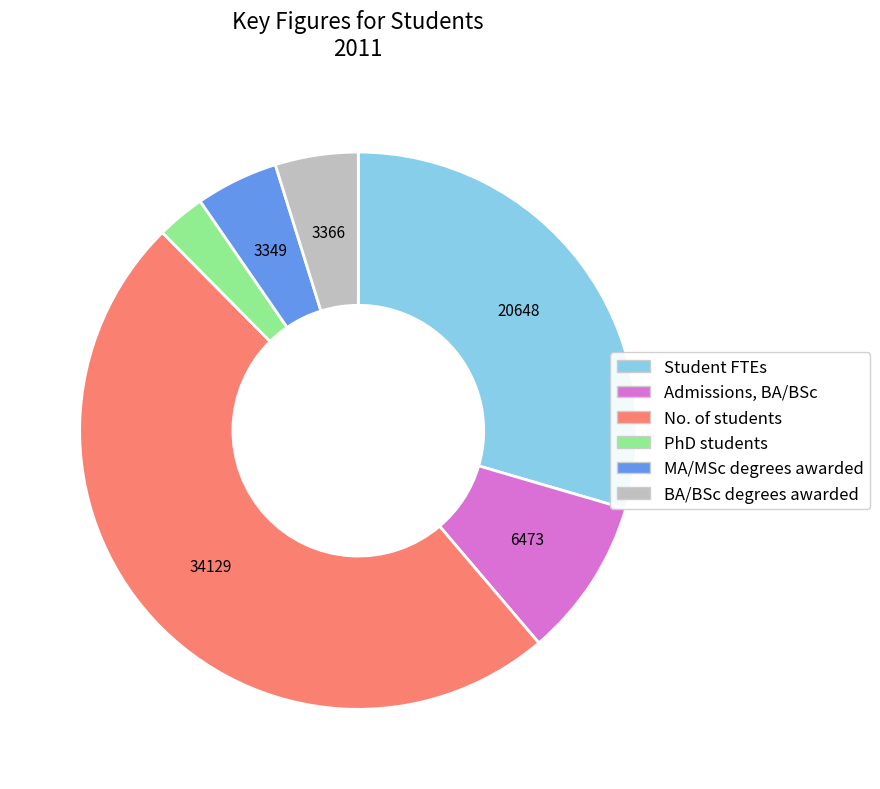

Which slice is the smallest?

PhD students